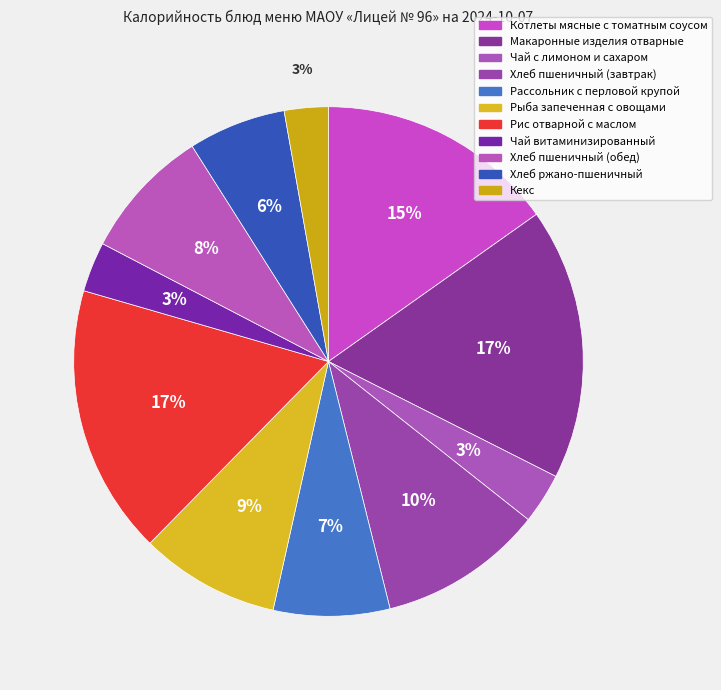

How many slices are in this pie chart?

11